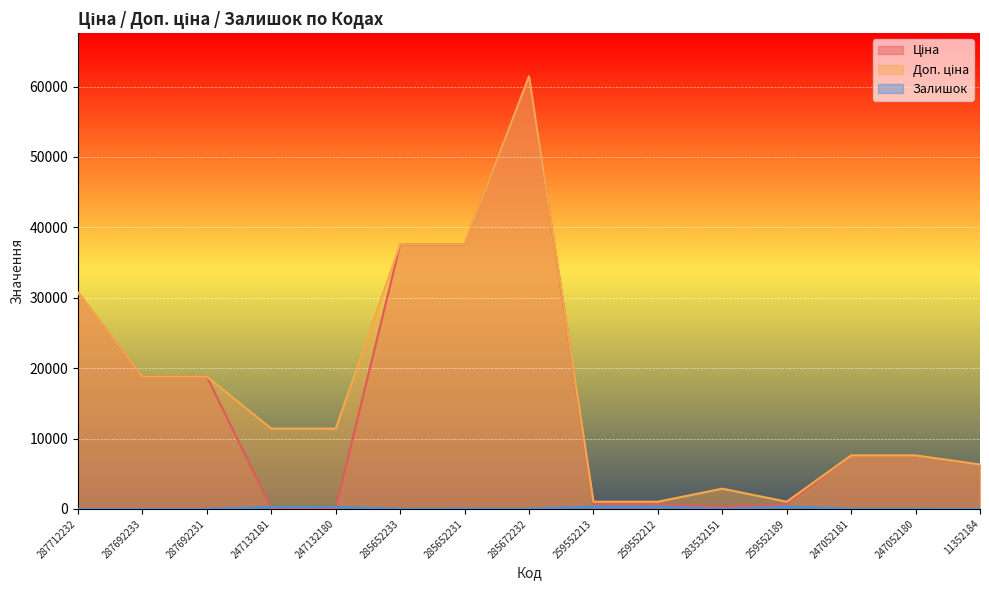

Read the Ціна value at 287692233.

18796.8